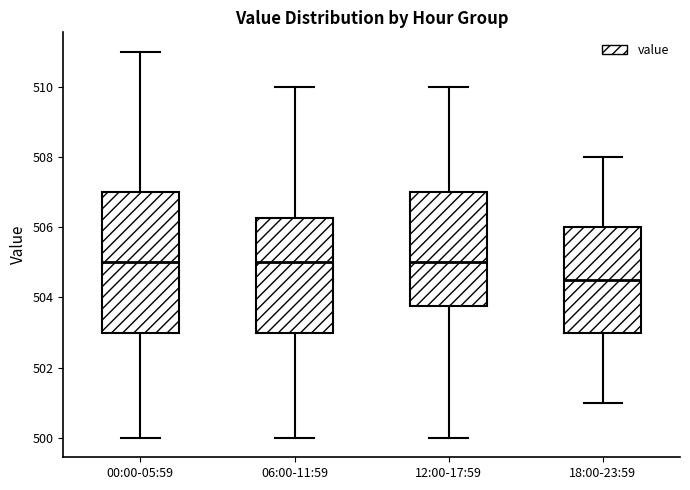

Reading left to right, transcribe this box plot: for each box, give where its median line is, the range the box spans, and where its two whiskers end, as read against the y-axis. The values are not printed on the chart, so give them approximately, as read against the axis.

00:00-05:59: median 505.0, box 503.0 to 507.0, whiskers 500.0 to 511.0
06:00-11:59: median 505.0, box 503.0 to 506.2, whiskers 500.0 to 510.0
12:00-17:59: median 505.0, box 503.8 to 507.0, whiskers 500.0 to 510.0
18:00-23:59: median 504.6, box 503.0 to 506.0, whiskers 501.0 to 508.0